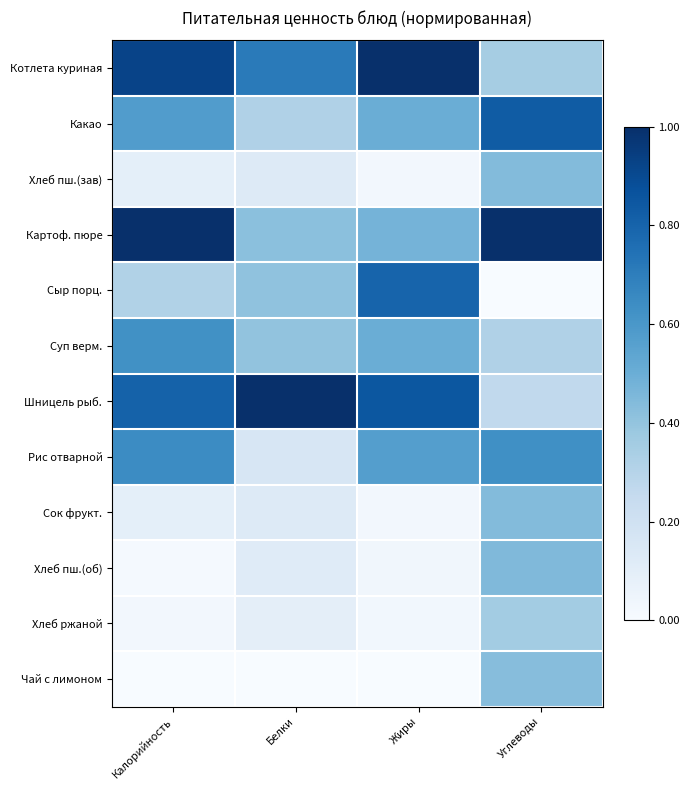

What is the difference between the highest and lowest values at Калорийность?

1.0